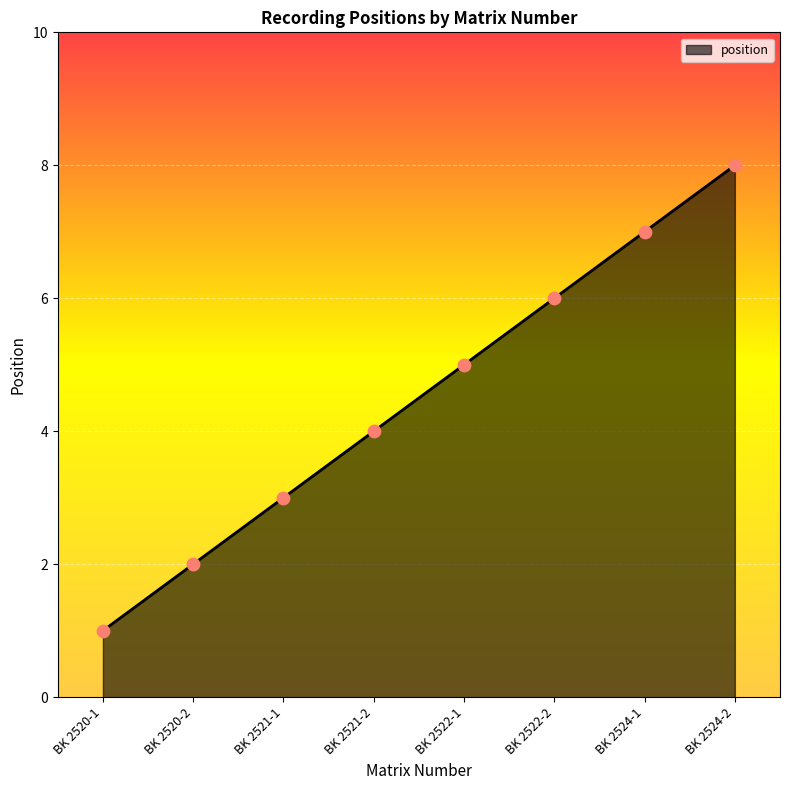

Between BK 2522-1 and BK 2524-1, which is larger?

BK 2524-1